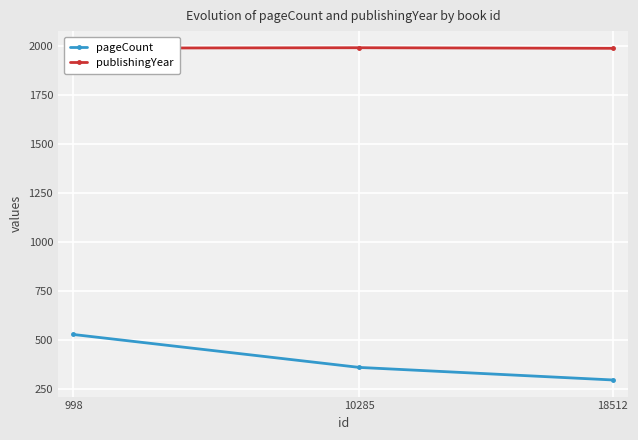

Where does the publishingYear series first go above 1989?

10285